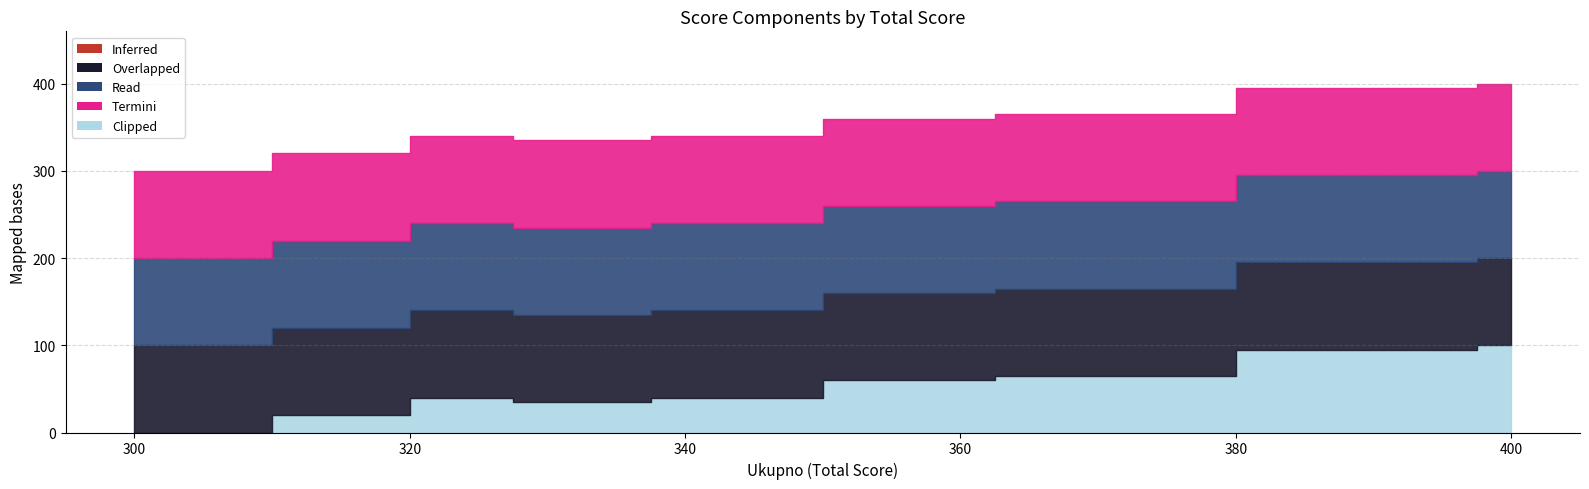

What is the total value across all series at 335?

335